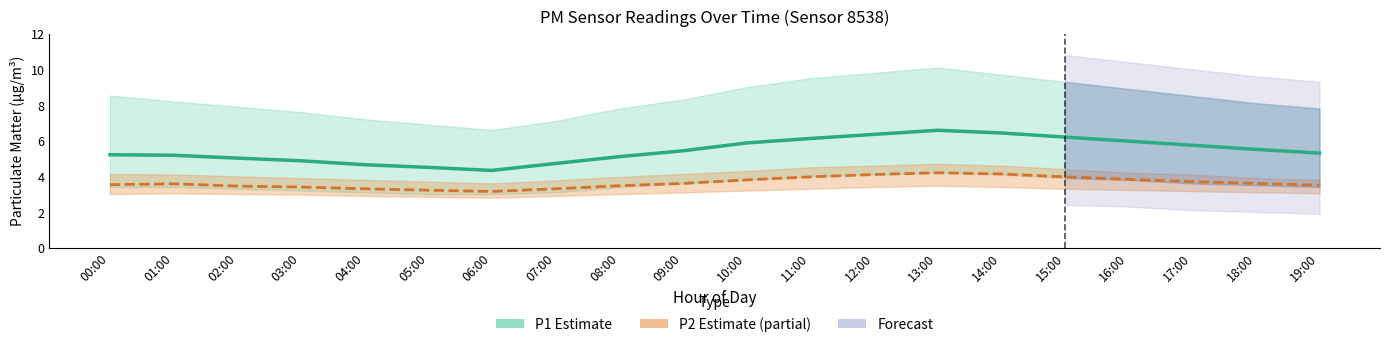

What is the average value of the P2 (PM2.5) series?

3.6